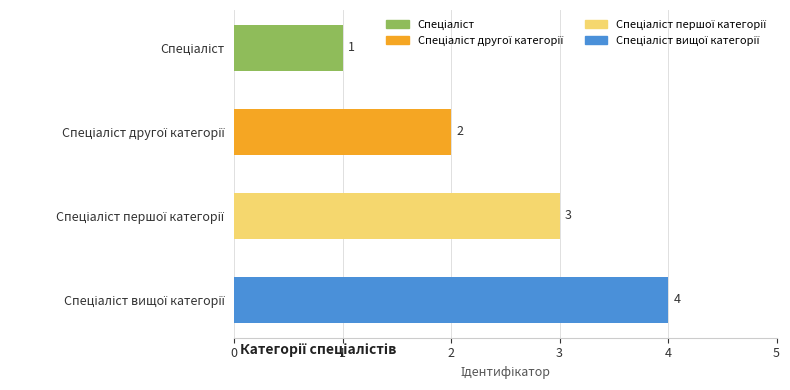

How many values are between 2 and 4?

3